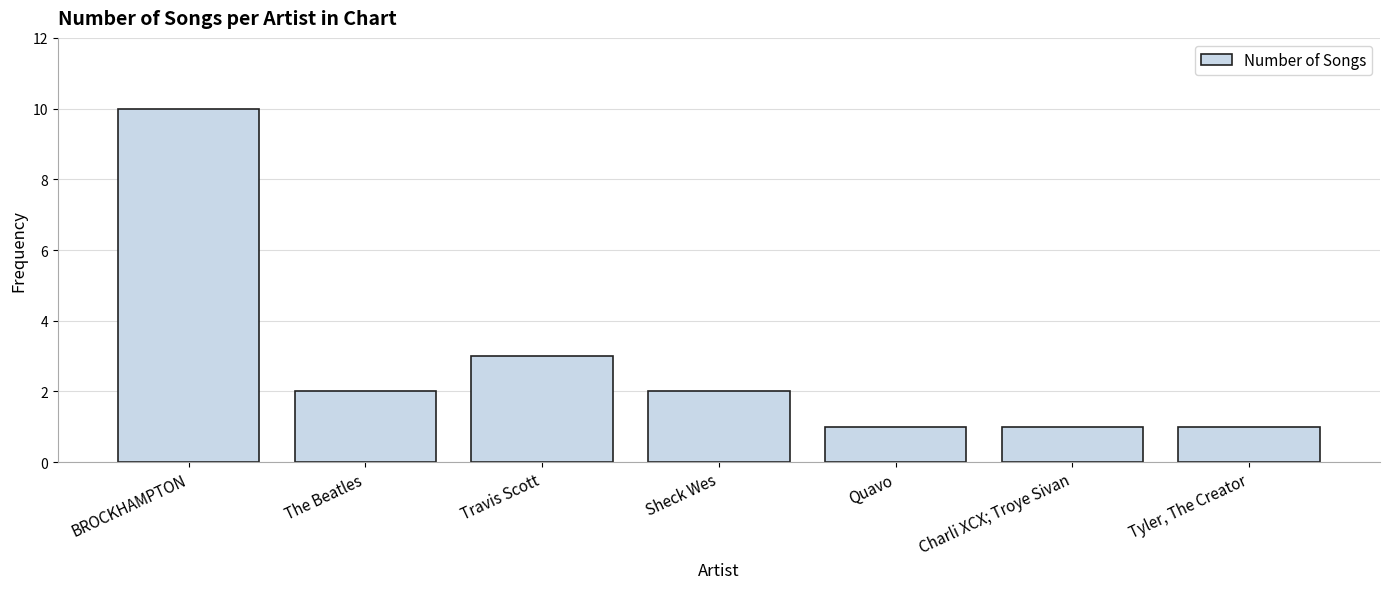

What is the difference between the values at Travis Scott and Sheck Wes?

1